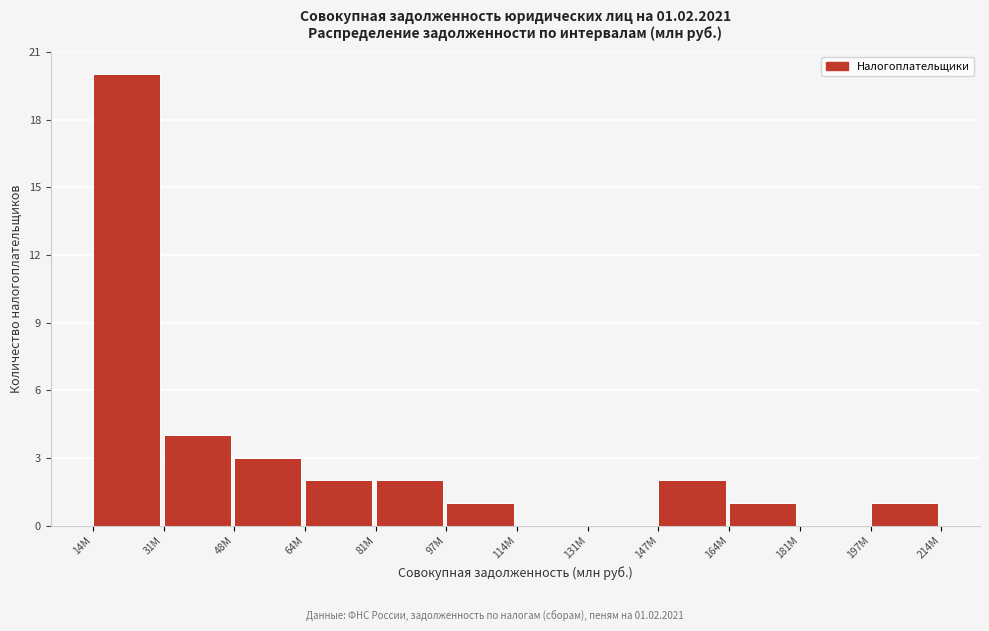

Reading left to right, what are all the values shown in this chart?

14M=20	31M=4	48M=3	64M=2	81M=2	97M=1	114M=0	131M=0	147M=2	164M=1	181M=0	197M=1